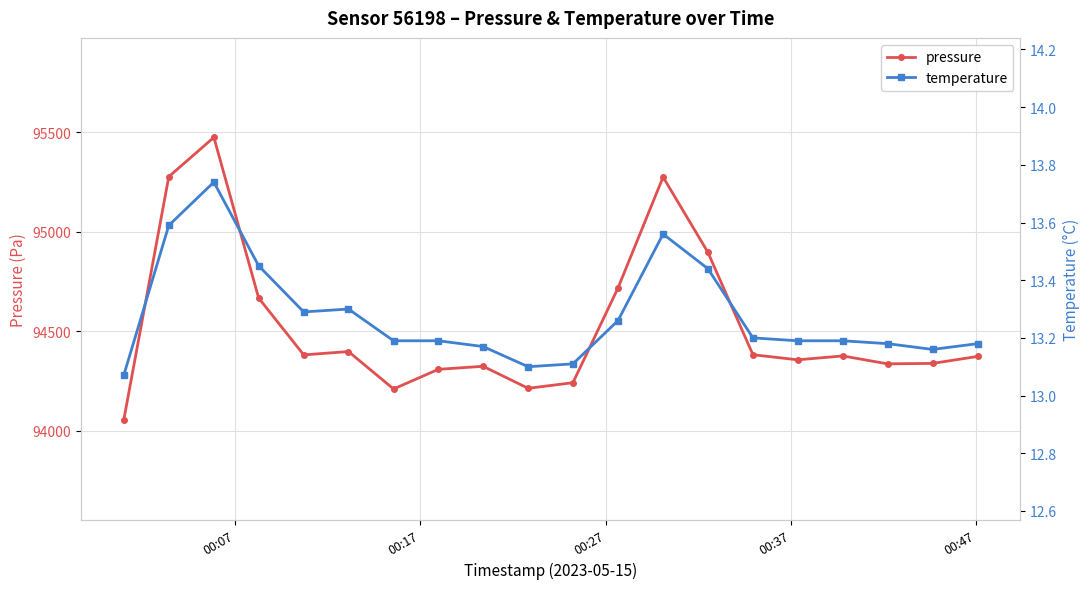

True or false: pressure and temperature cross at least once.

False